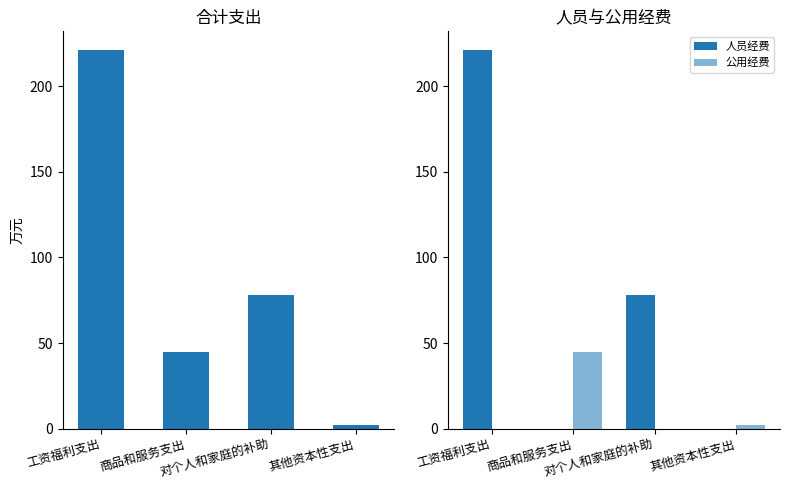

What is the label of the 1st bar from the left?

工资福利支出